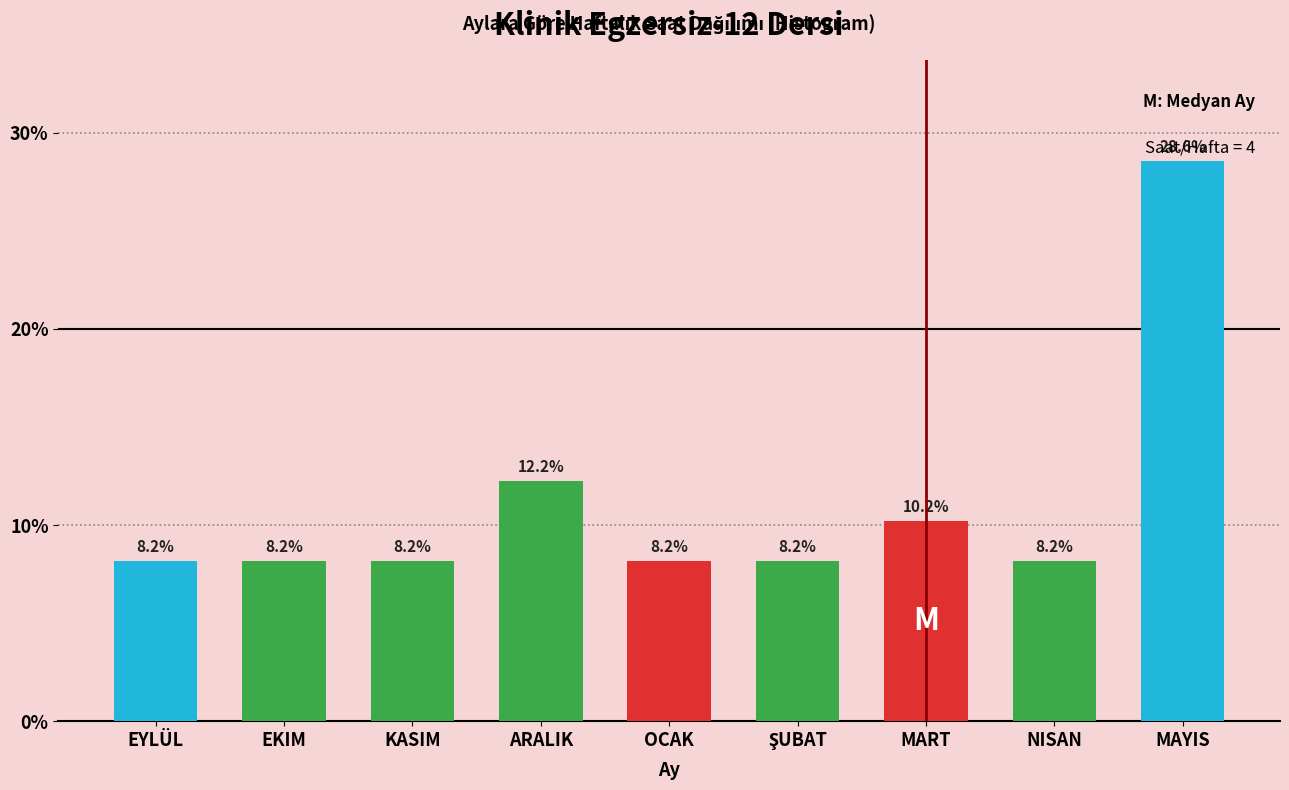

Reading right to left, transcribe all the data shown in this chart.

28.6	8.2	10.2	8.2	8.2	12.2	8.2	8.2	8.2